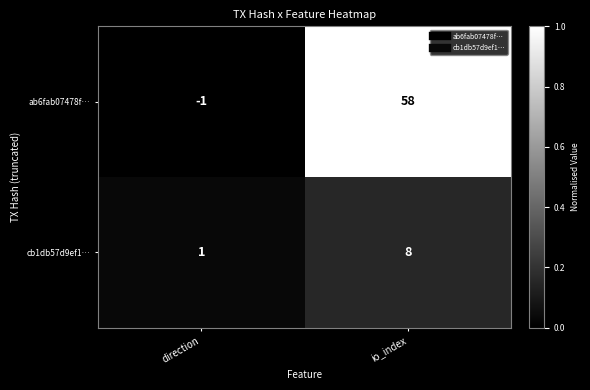

What is the spread (max minus min) of values at io_index?

50